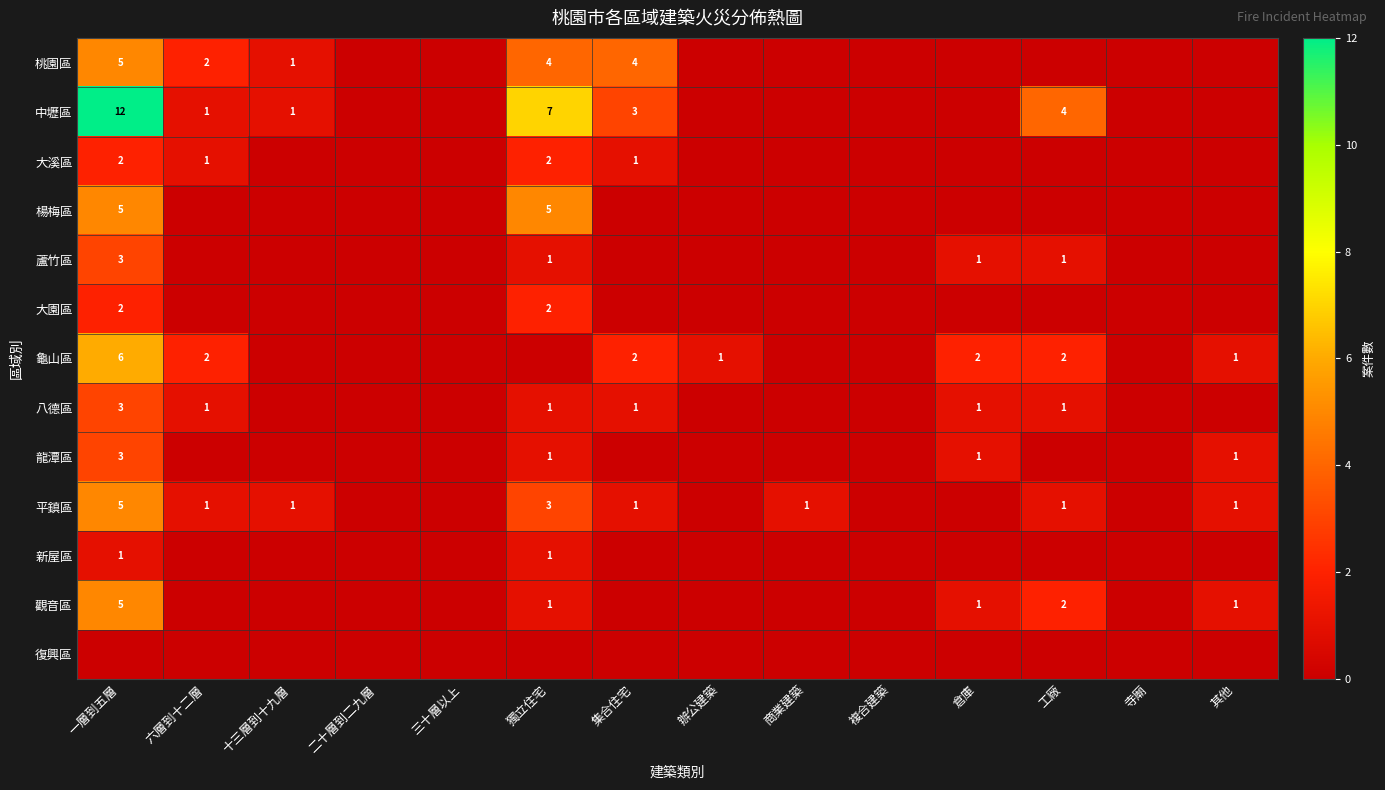

At how many categories does at least one series exceed 3?

4